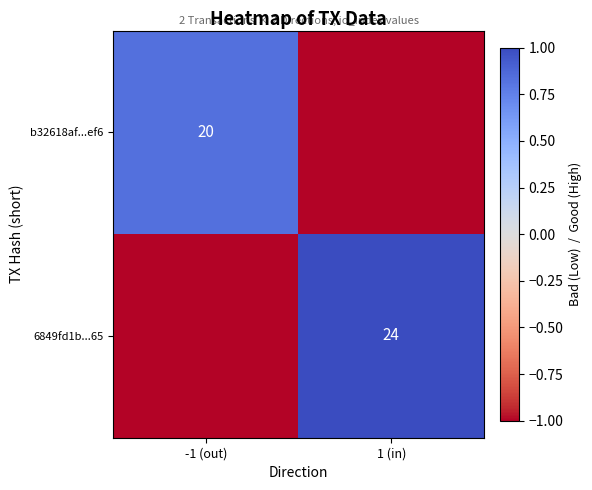

At how many categories does at least one series exceed 0?

2